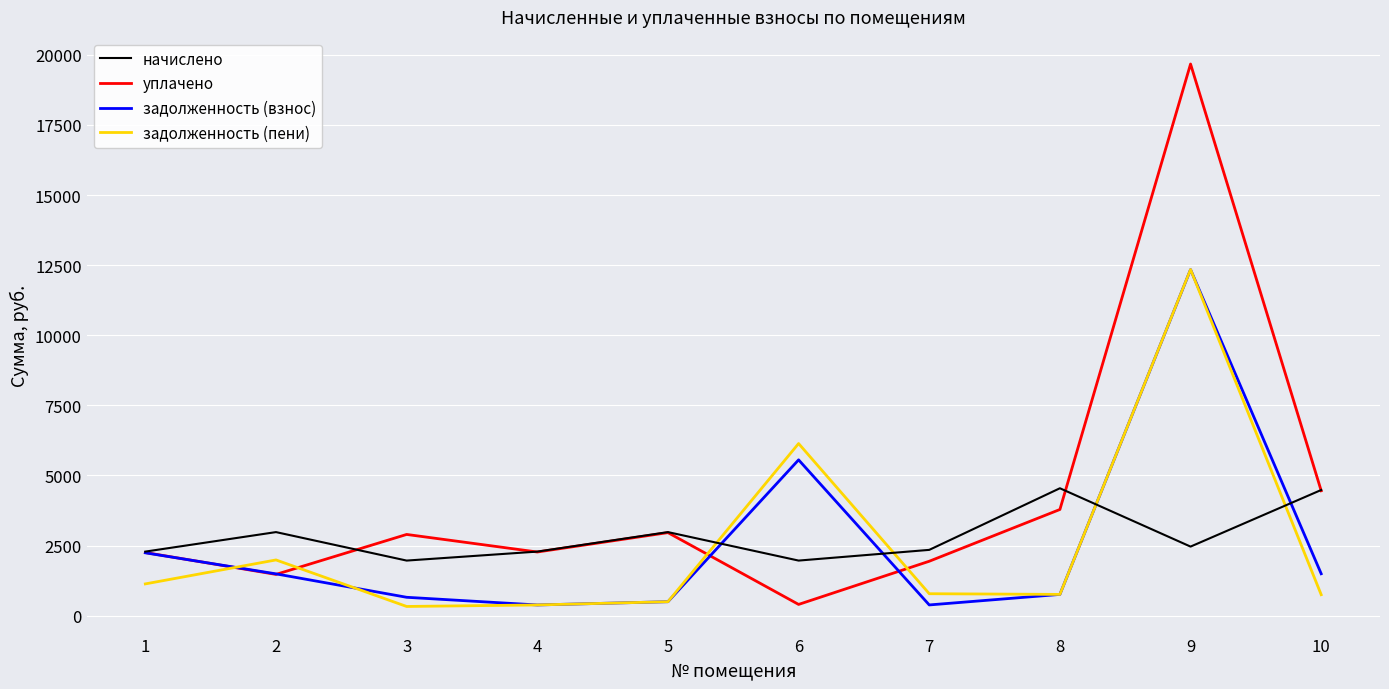

Which series has the largest total across all categories?

уплачено